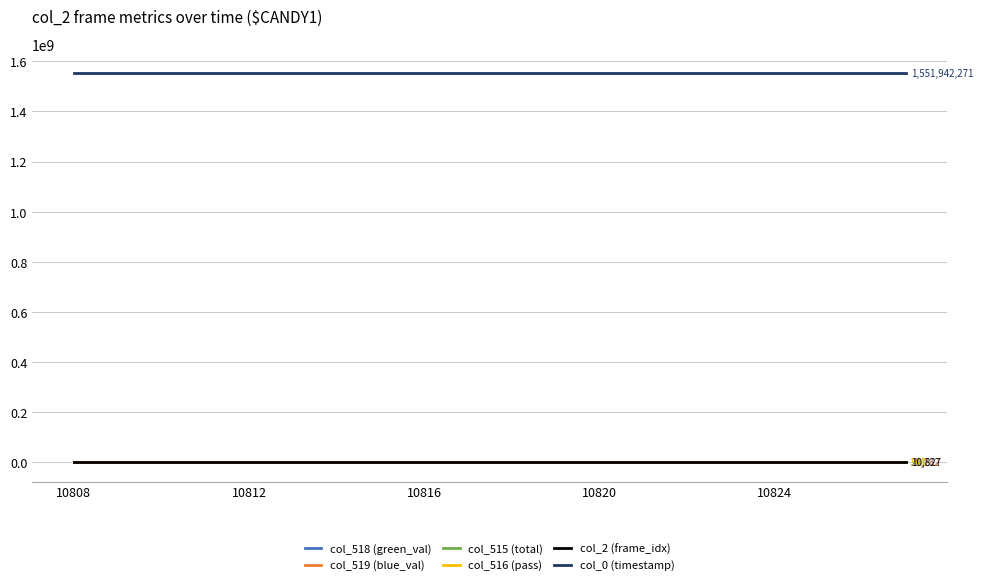

Which series has the largest total across all categories?

col_0 (timestamp)